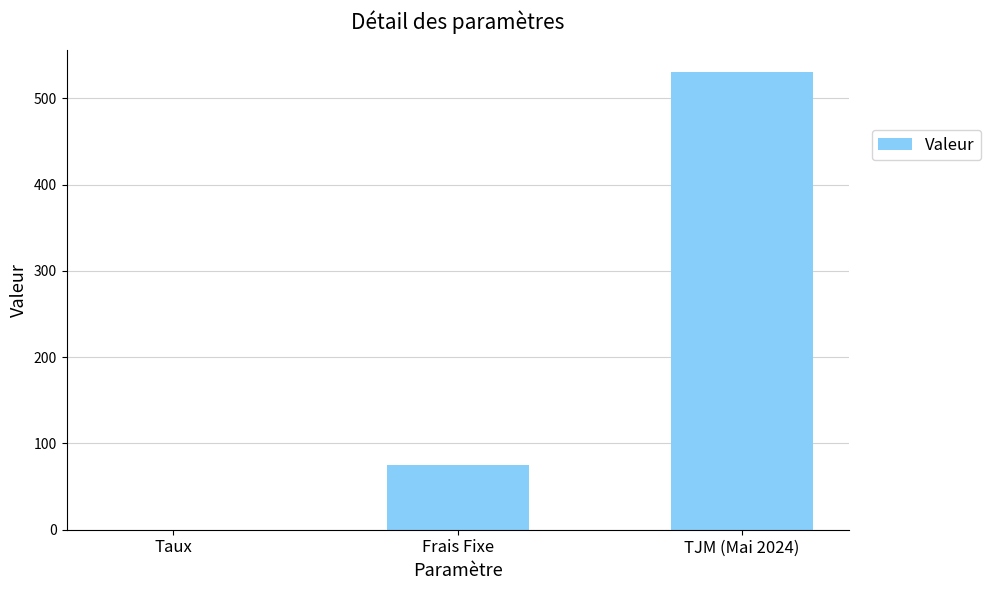

Which has a higher value, Taux or TJM (Mai 2024)?

TJM (Mai 2024)